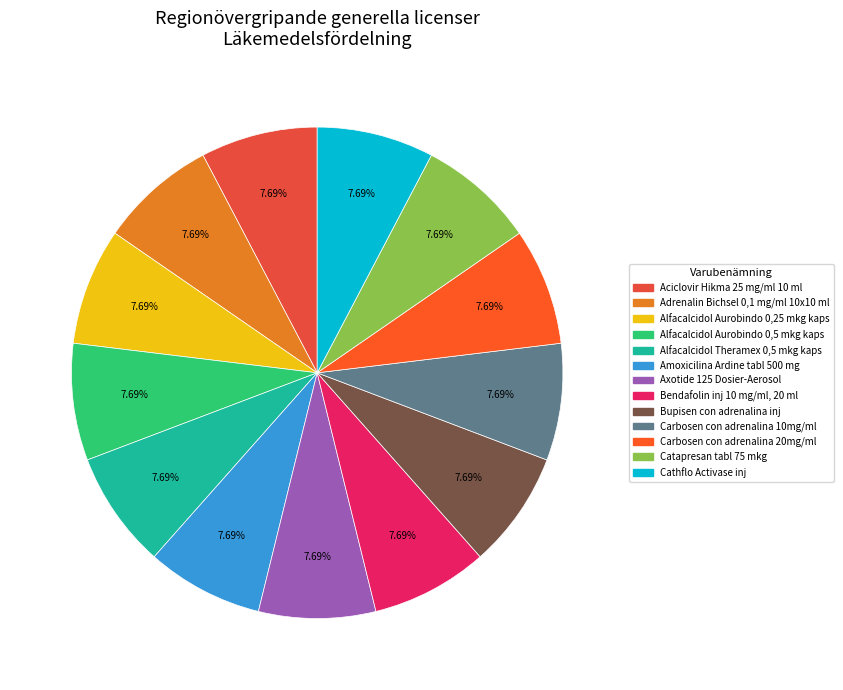

To the nearest percent, what percentage of the pie is Catapresan tabl 75 mkg?

8%